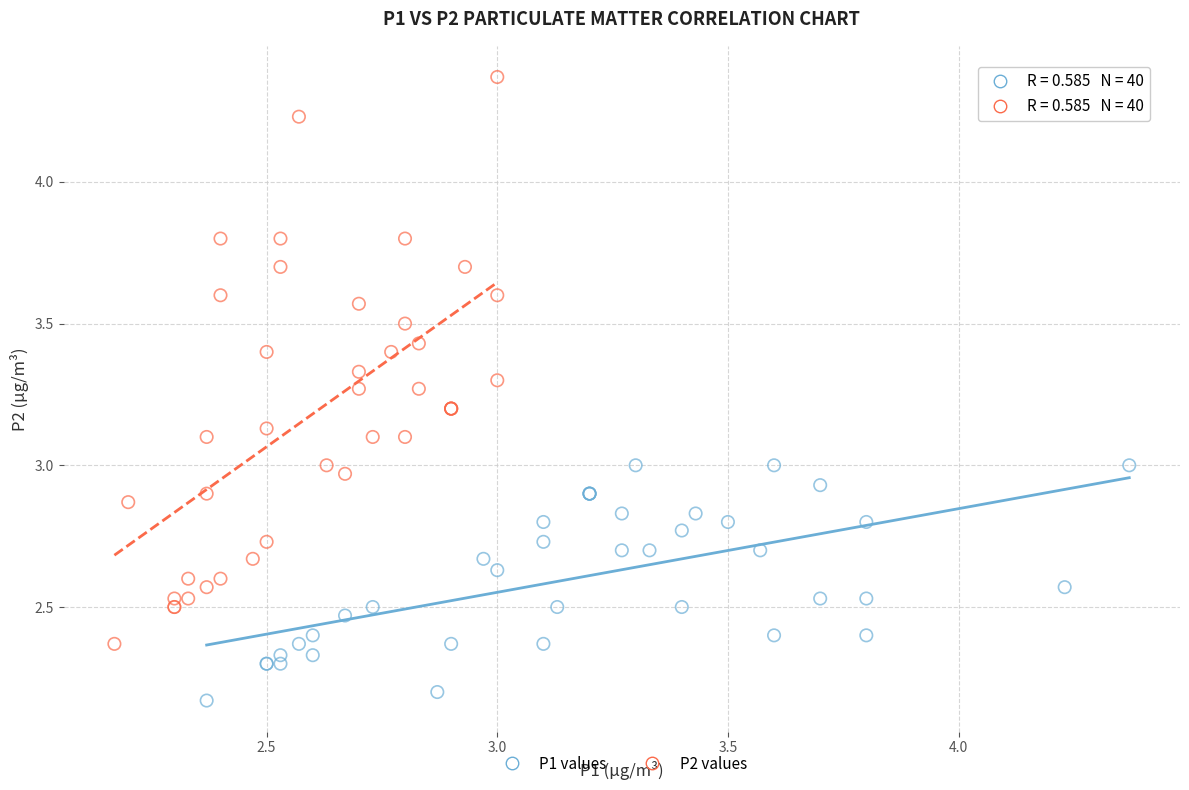

Which series contains the lowest Y value?

P1 values